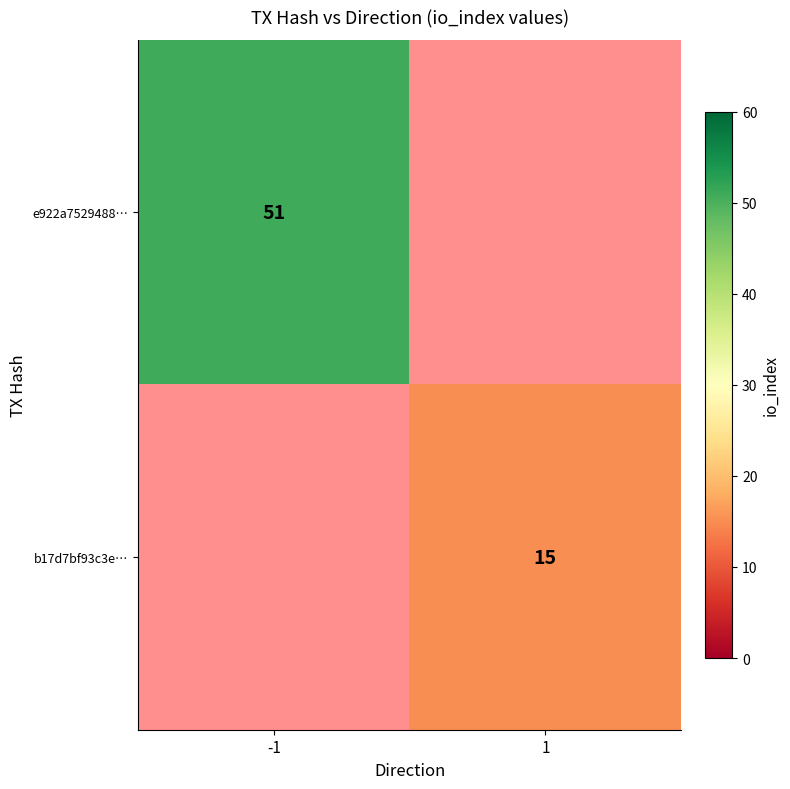

Is the value of e922a7529488… at -1 greater than the value of b17d7bf93c3e… at 1?

Yes